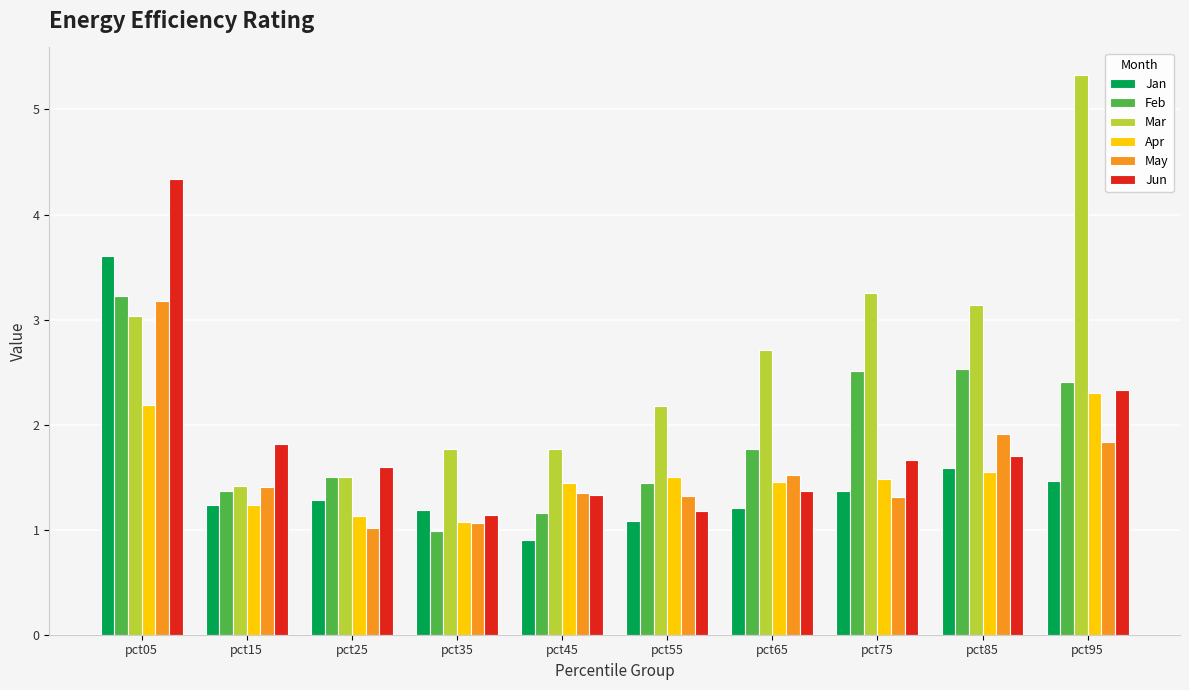

What is the difference between the second highest and minimum values in the Feb series?

1.5